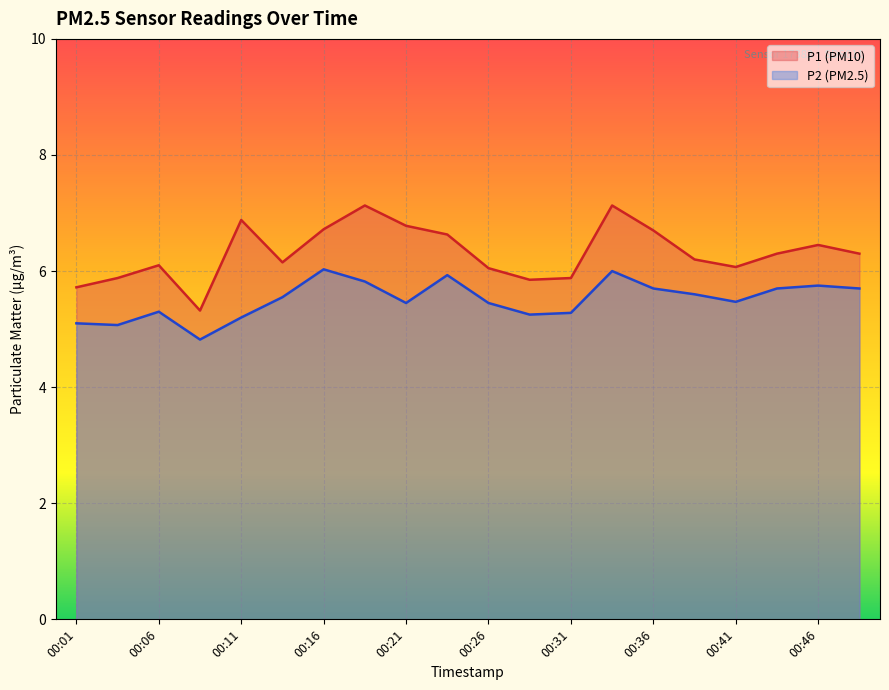

How many lines are shown in the chart?

2